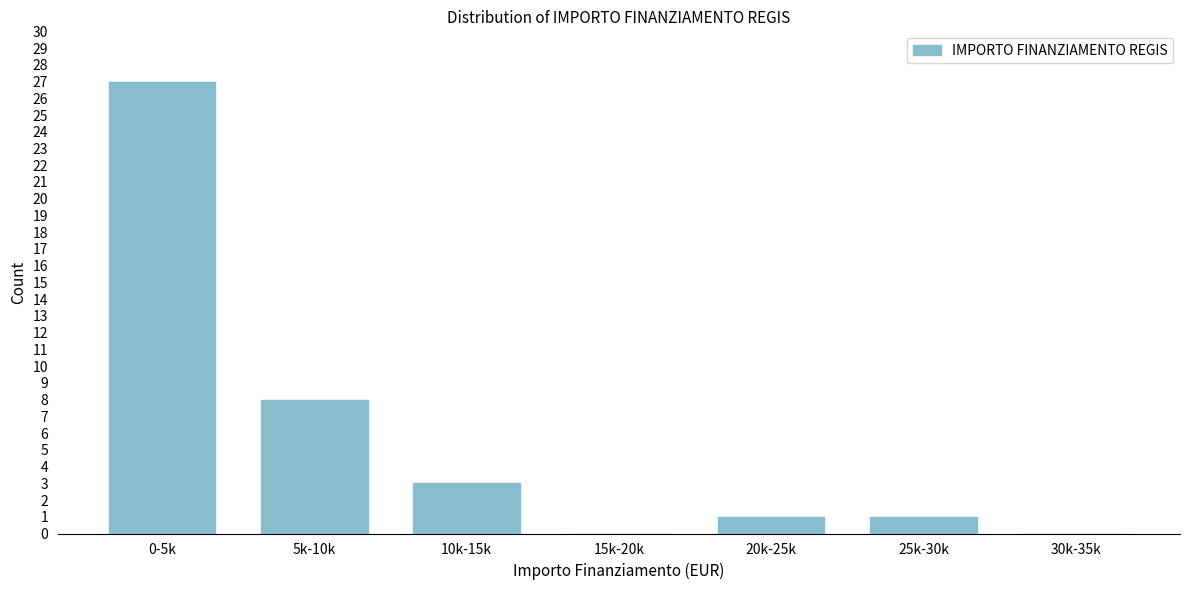

Reading left to right, transcribe all the data shown in this chart.

0-5k=27	5k-10k=8	10k-15k=3	15k-20k=0	20k-25k=1	25k-30k=1	30k-35k=0